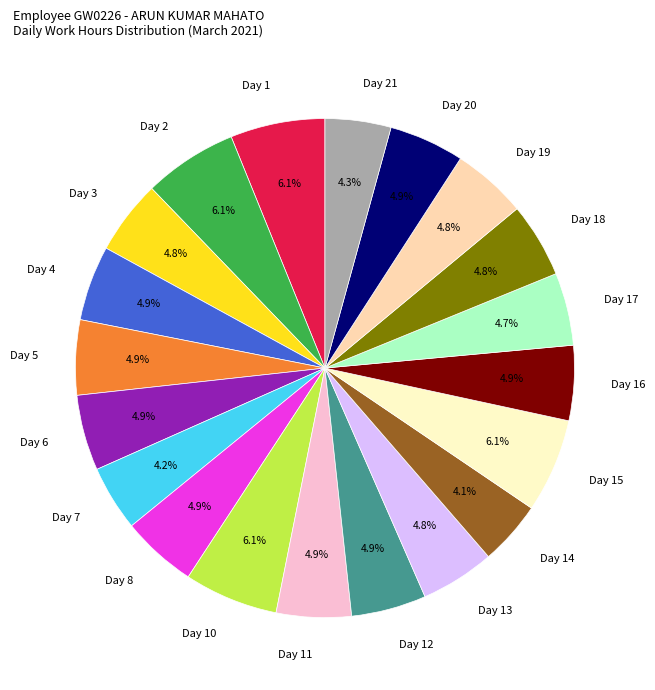

How many segments does this pie chart have?

20